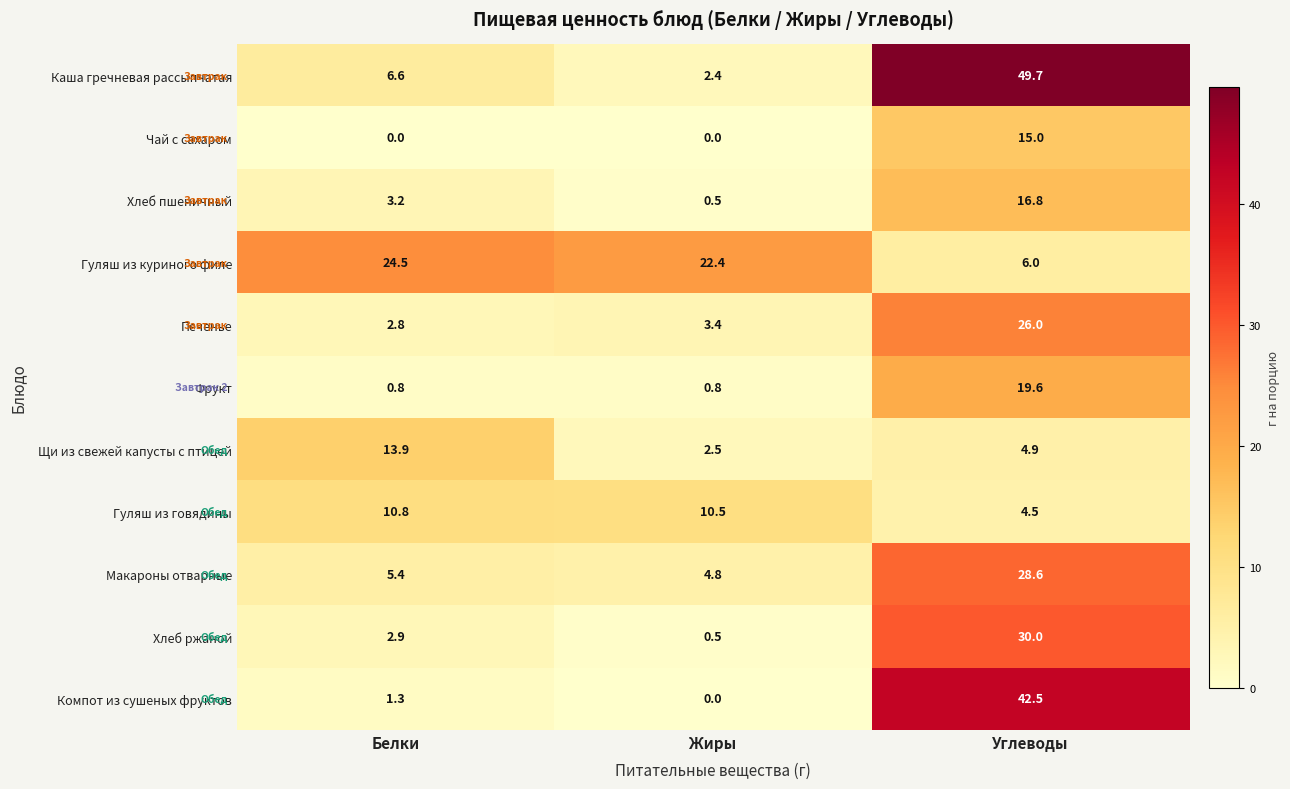

What is the difference between the maximum and minimum values in the Макароны отварные series?

23.8